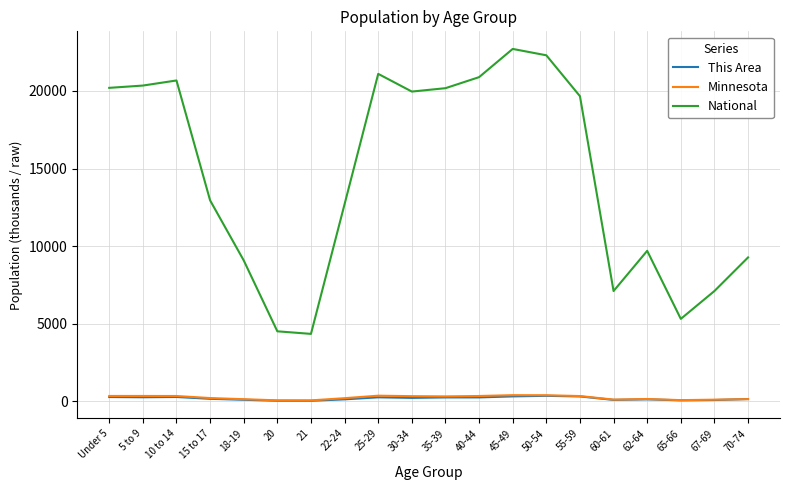

What is the average value of the This Area series?

197.7